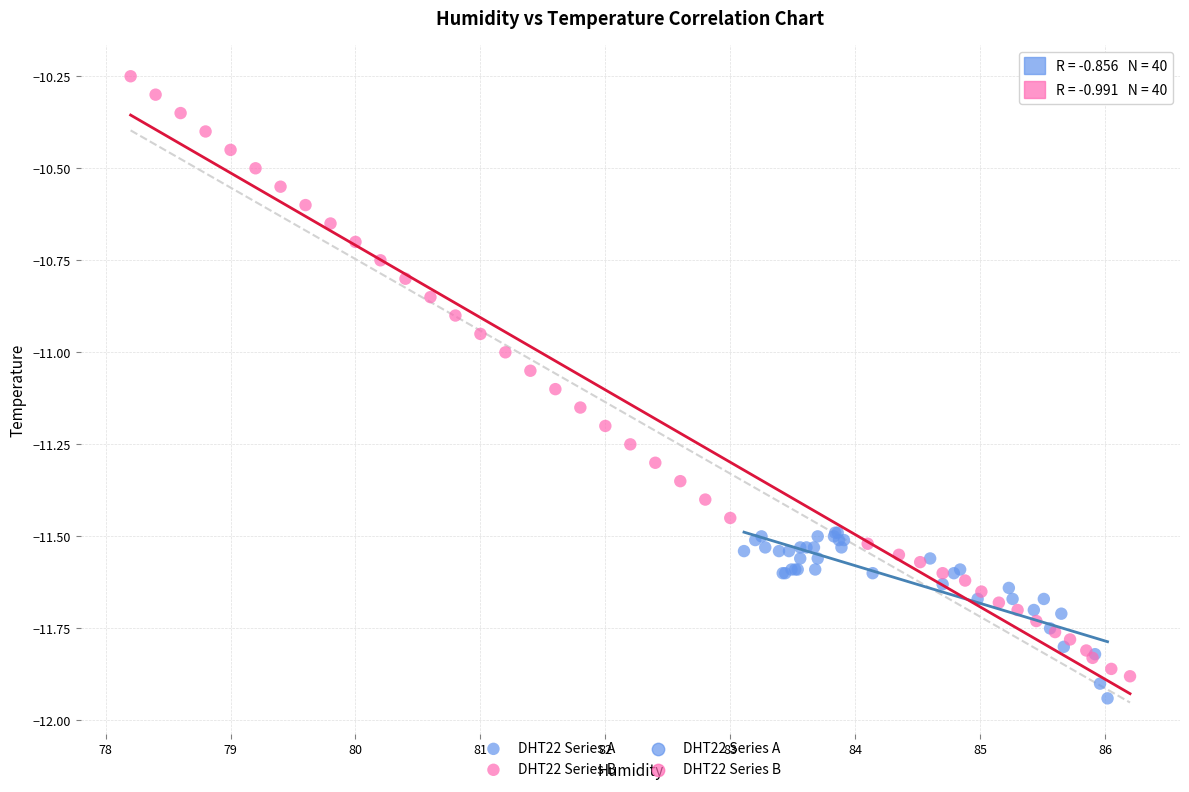

Which series has the largest Y range (max minus min)?

DHT22 Series B